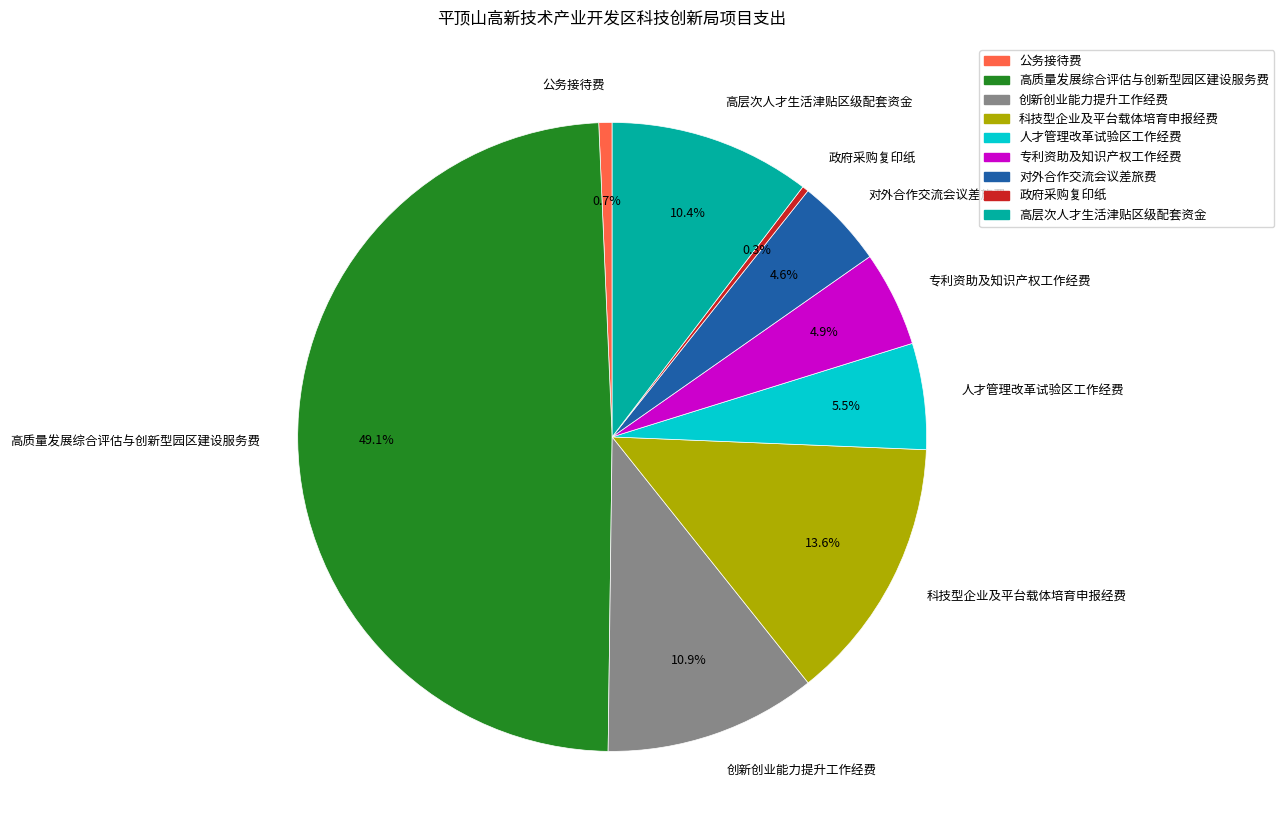

What is the largest slice in the pie chart?

高质量发展综合评估与创新型园区建设服务费